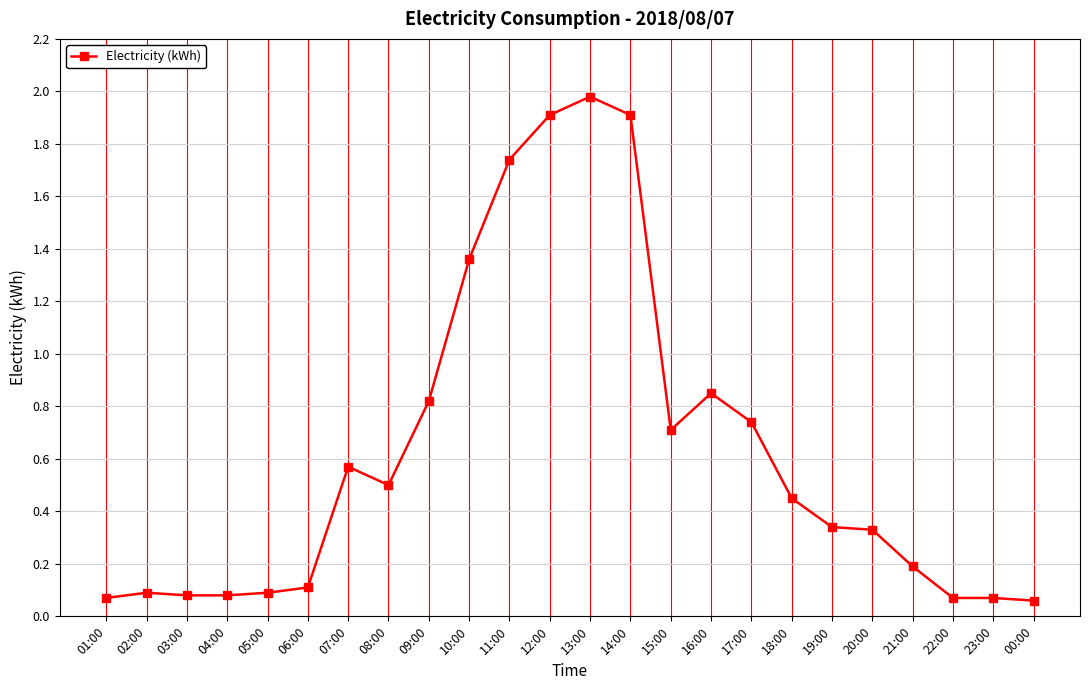

What is the label of the 14th point from the left?

14:00